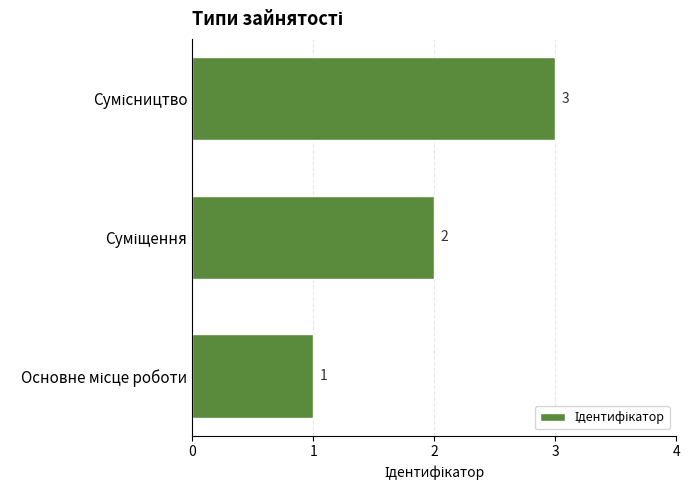

How many values are between 1 and 3?

3